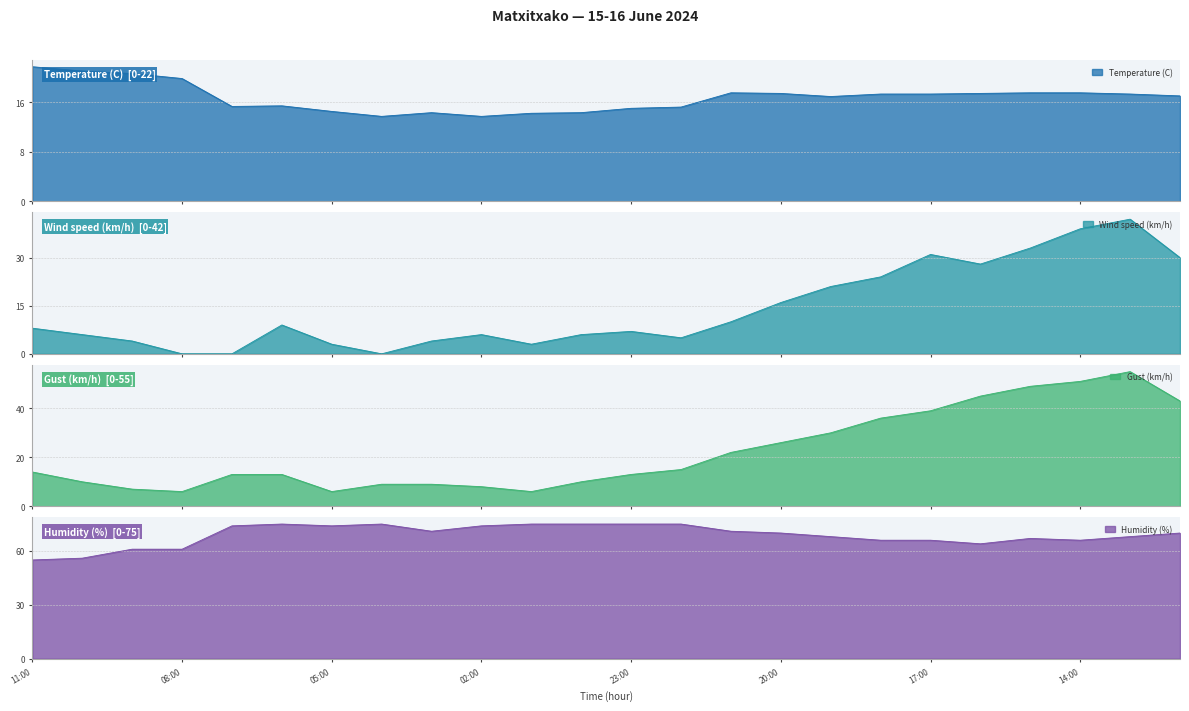

The Gust (km/h) series shows 7.0 at 09:00. True or false?

True